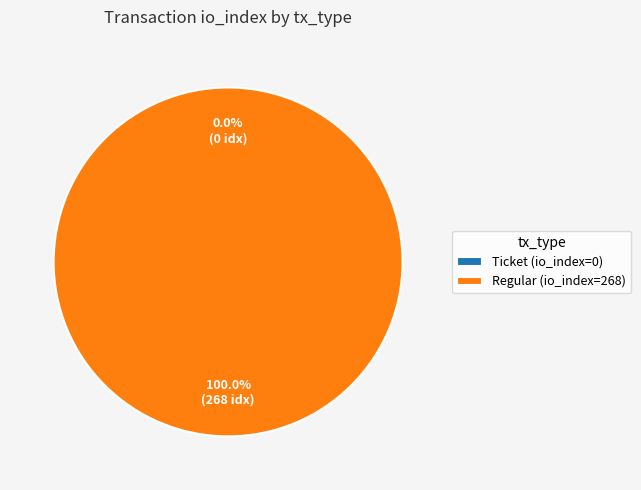

How many segments does this pie chart have?

2